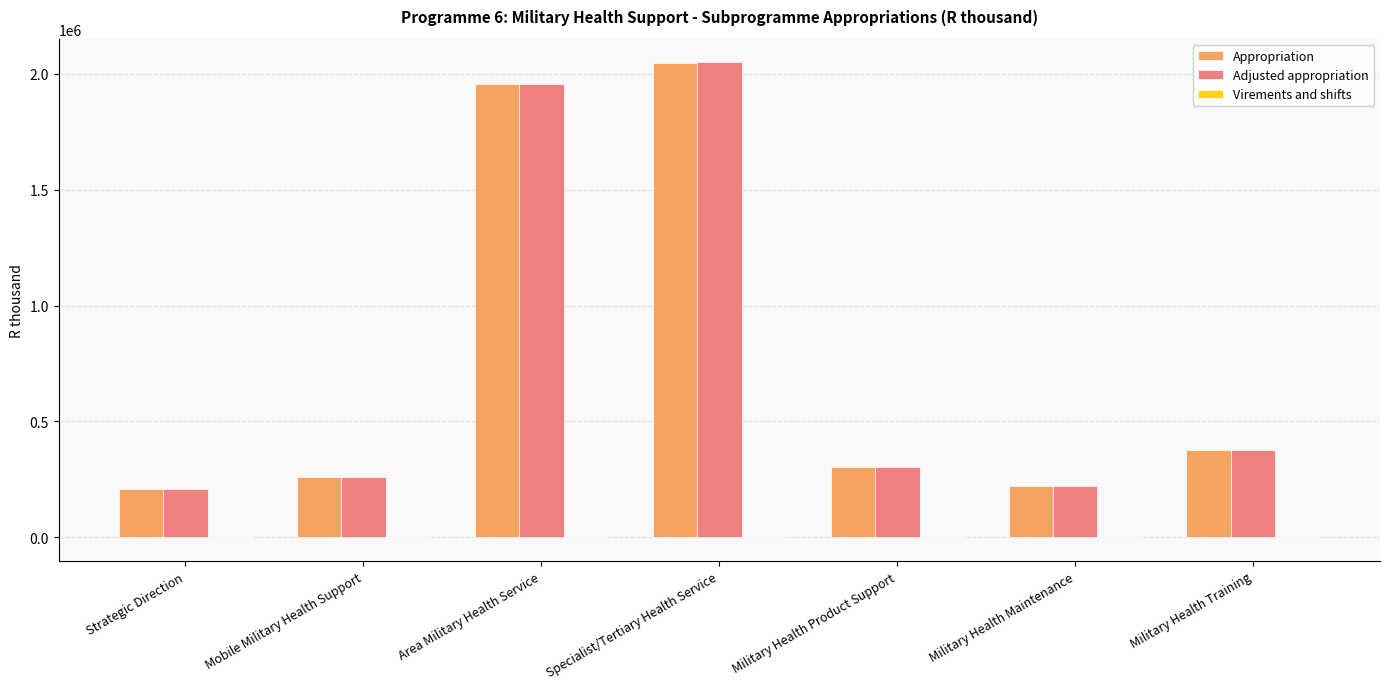

What is the maximum value for Adjusted appropriation?

2049407